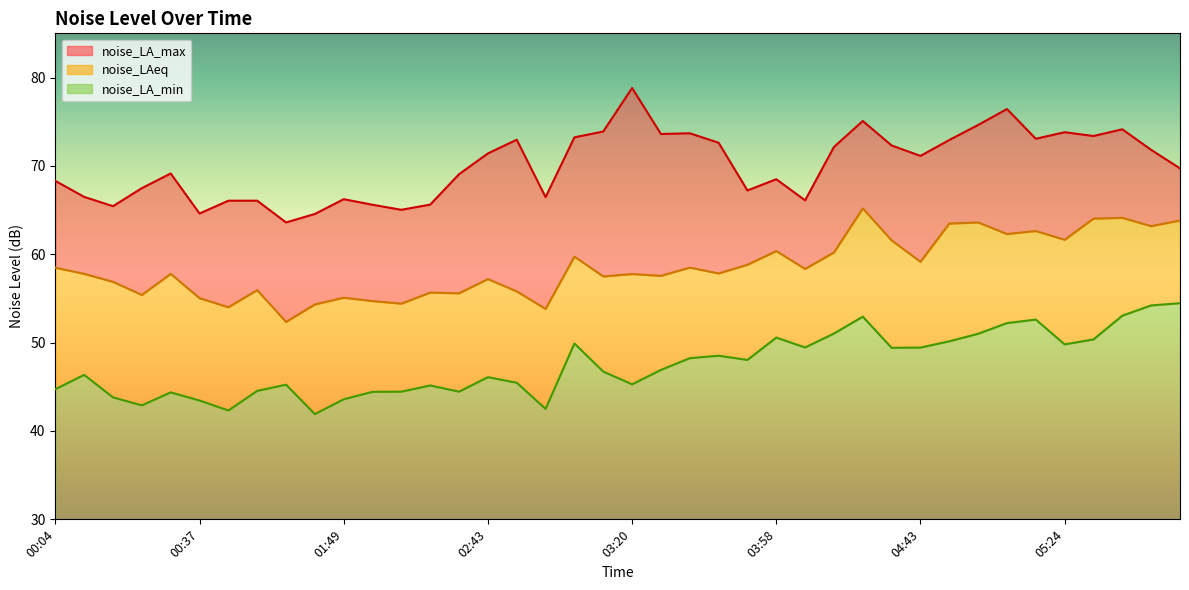

How many lines are shown in the chart?

3